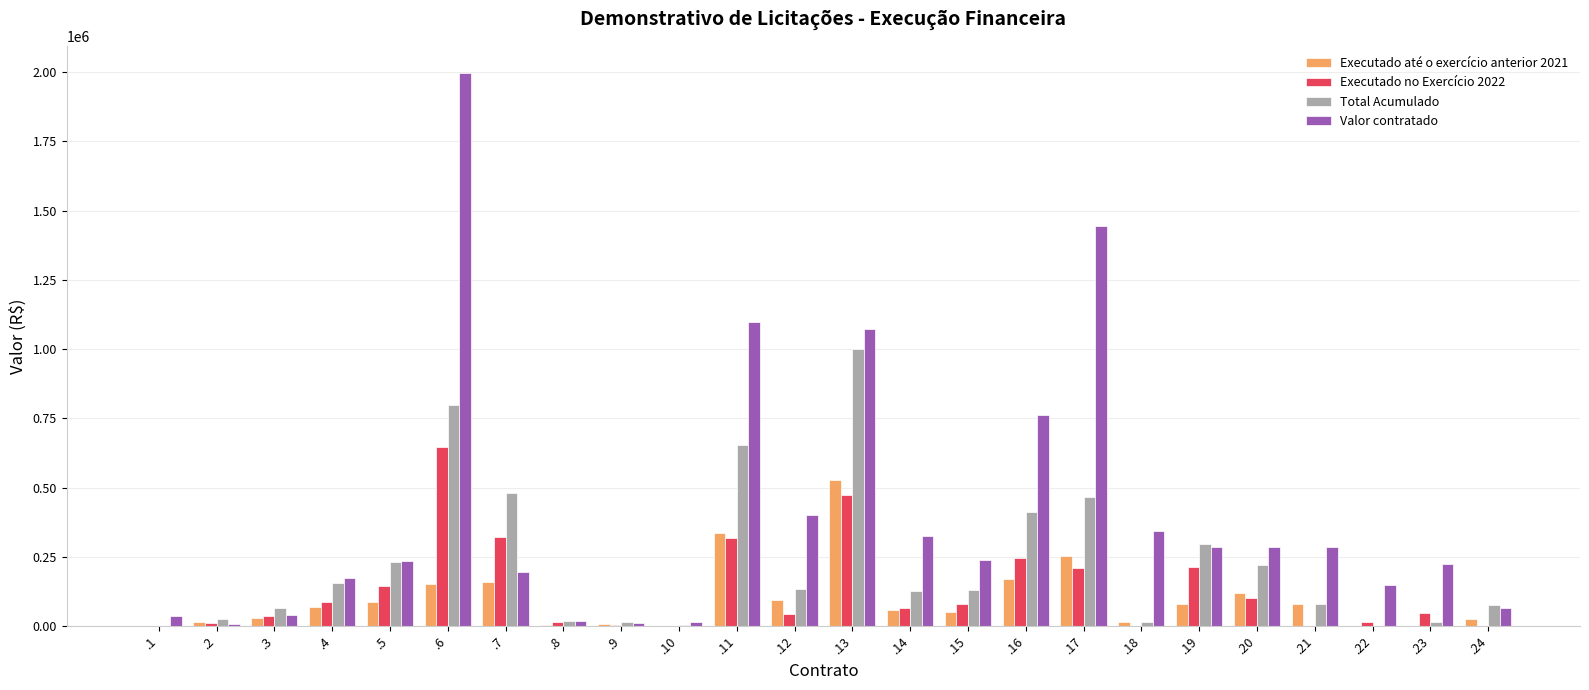

True or false: Total Acumulado has a value of 555695.7 at .16.

False